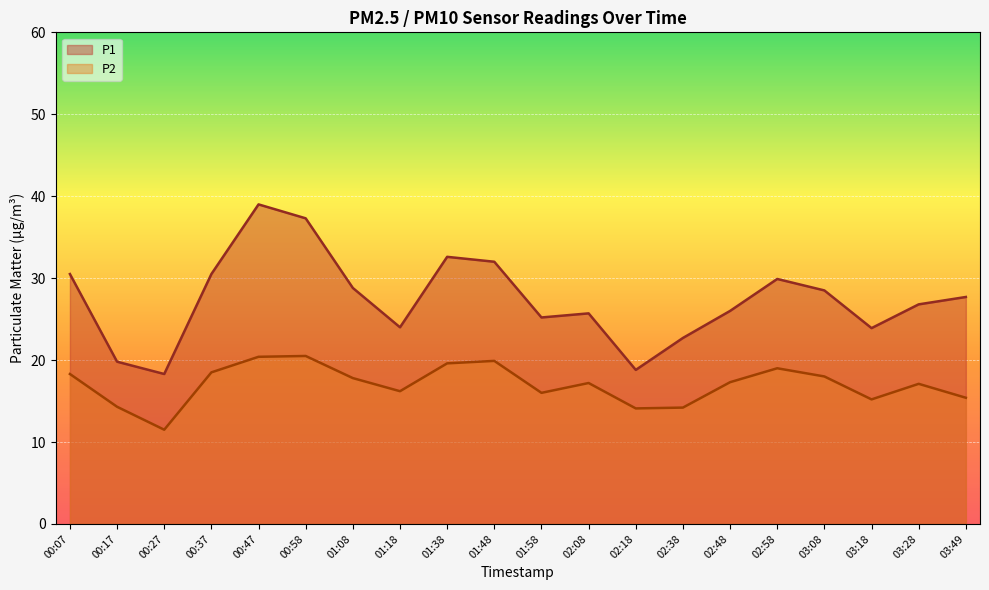

What is the label of the 8th point from the right?

02:18